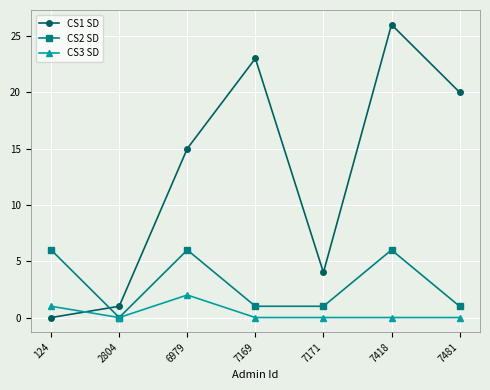

Rank the categories by CS1 SD value from highest to lowest.

7418, 7169, 7481, 6979, 7171, 2804, 124